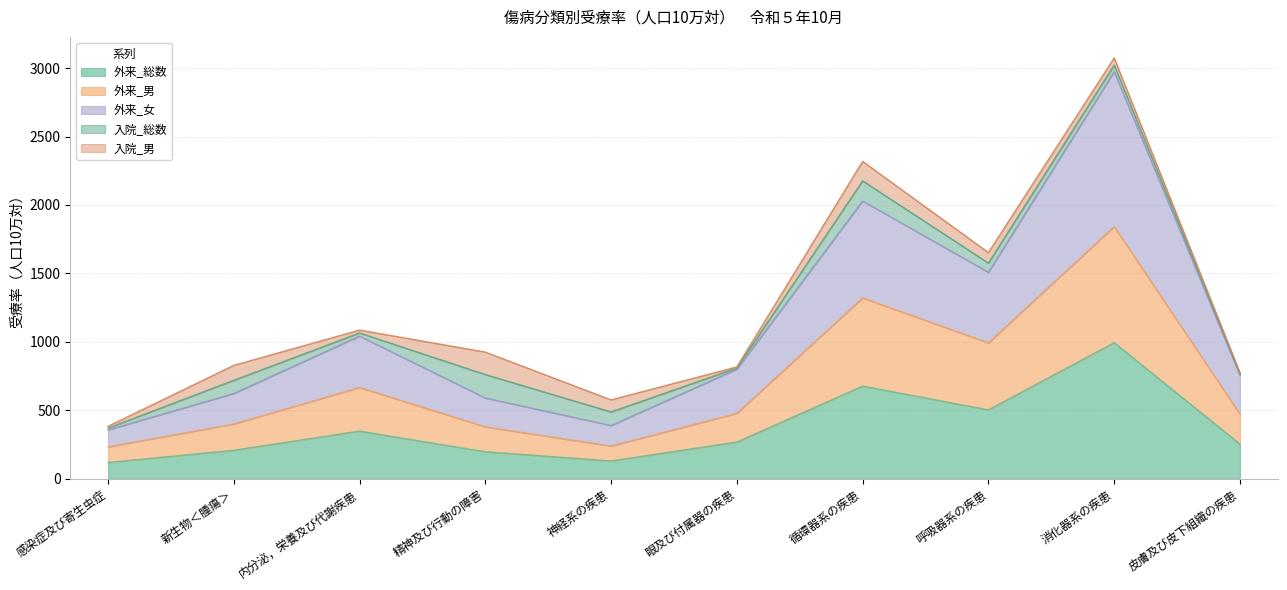

What is the total value across all series at 感染症及び寄生虫症?

383